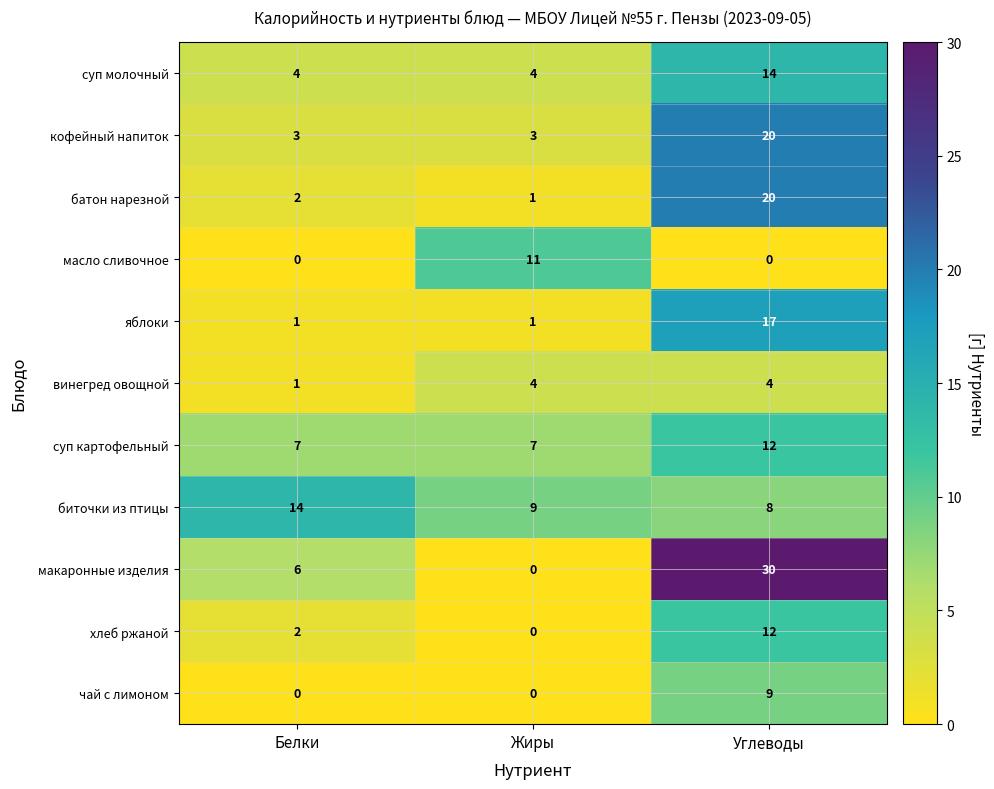

Rank the categories by хлеб ржаной value from highest to lowest.

Углеводы, Белки, Жиры